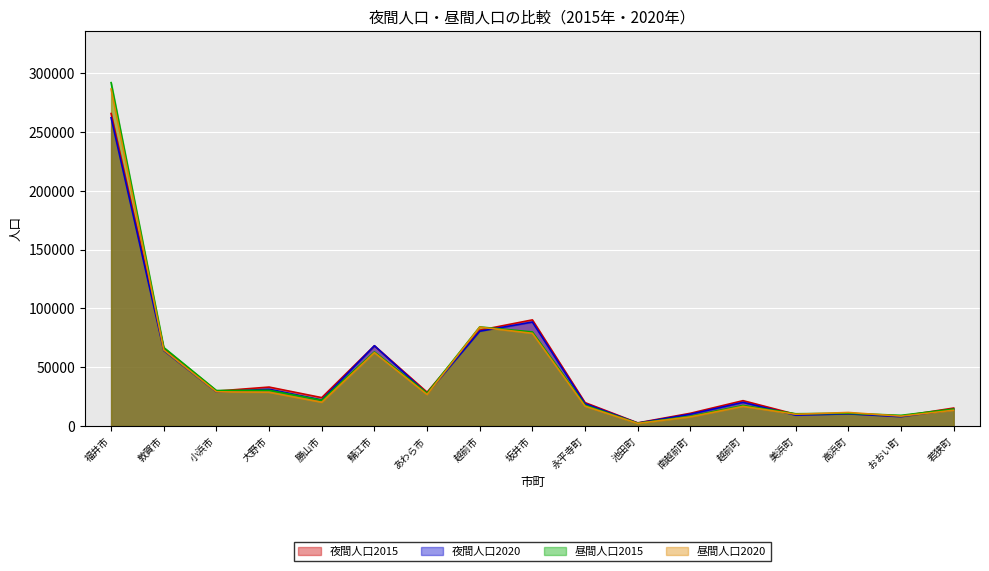

Does the chart display data point markers on the line(s)?

No